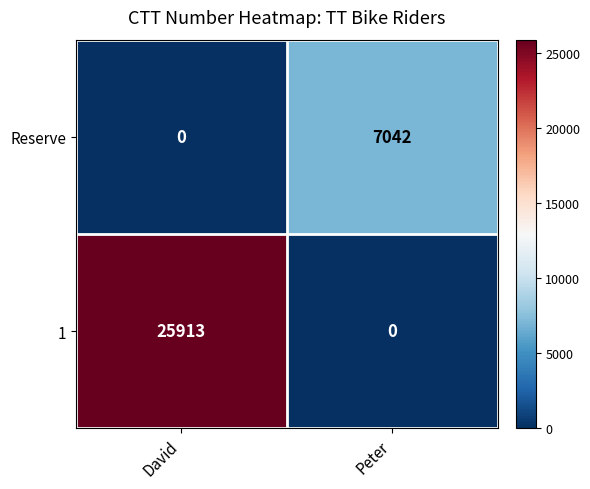

What is the maximum value for 1?

25913